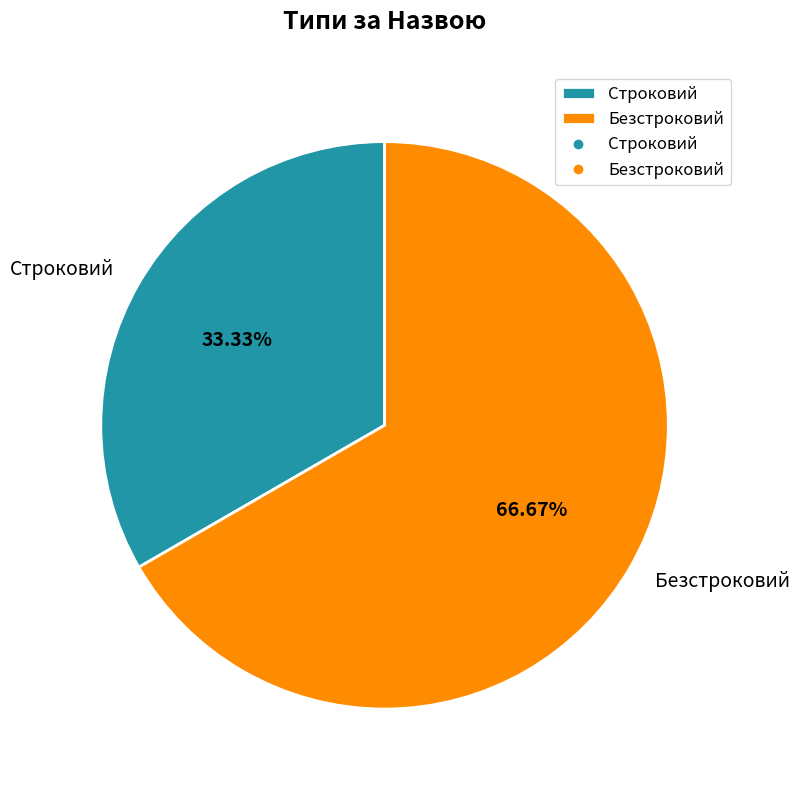

Rank the categories by value from highest to lowest.

Безстроковий, Строковий